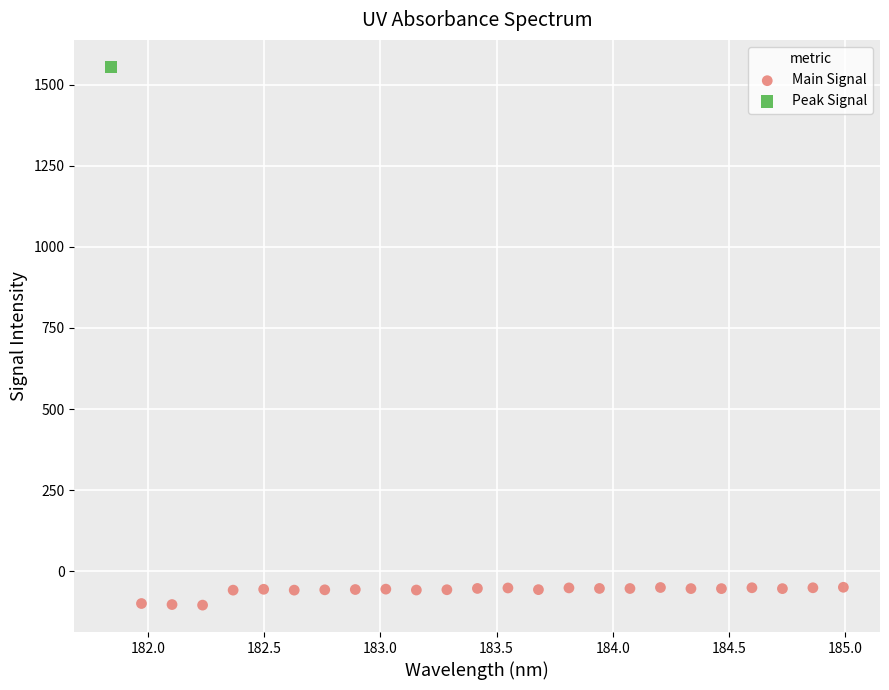

What are all the series names shown in the legend?

Main Signal, Peak Signal